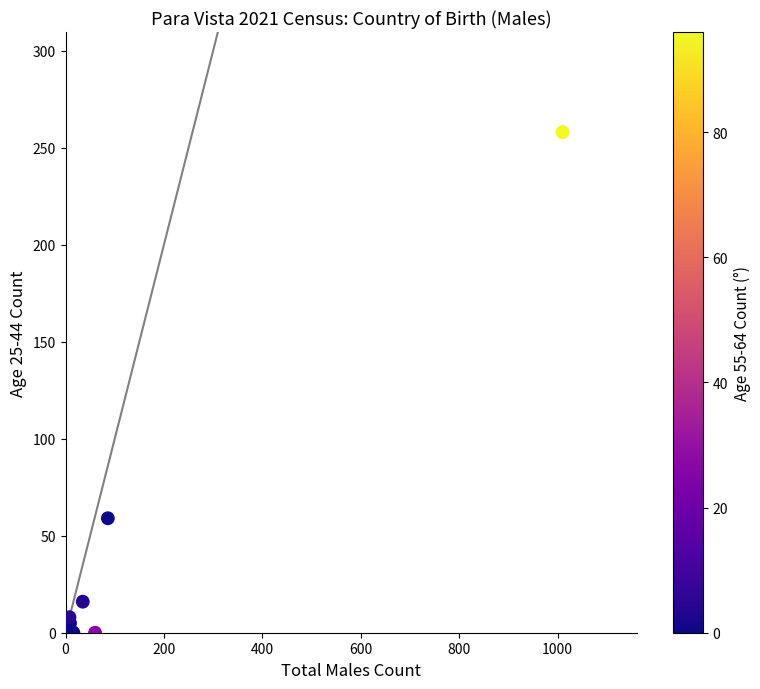

What Y value in the scatter plot is closest to 129?

59